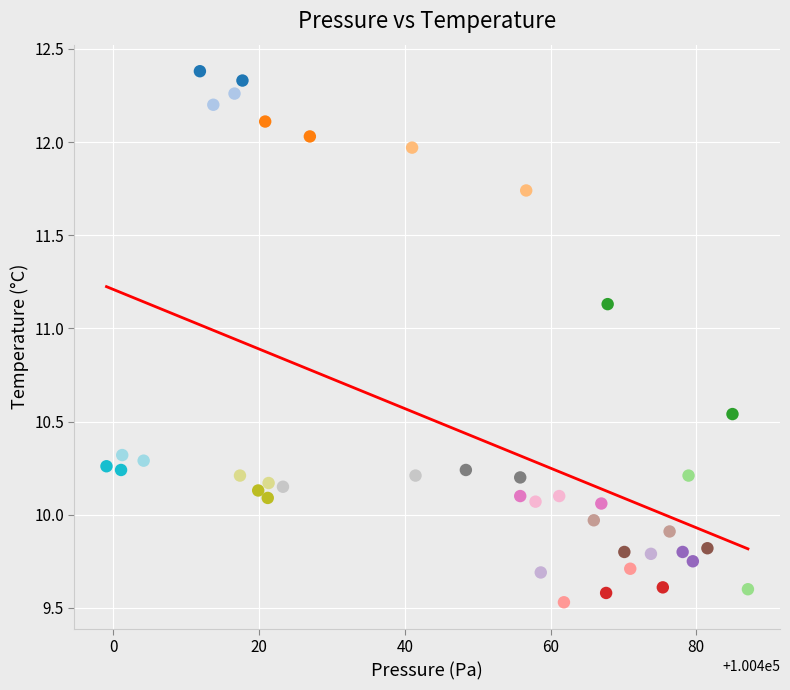

What is the range of X values (max minus min)?

88.0